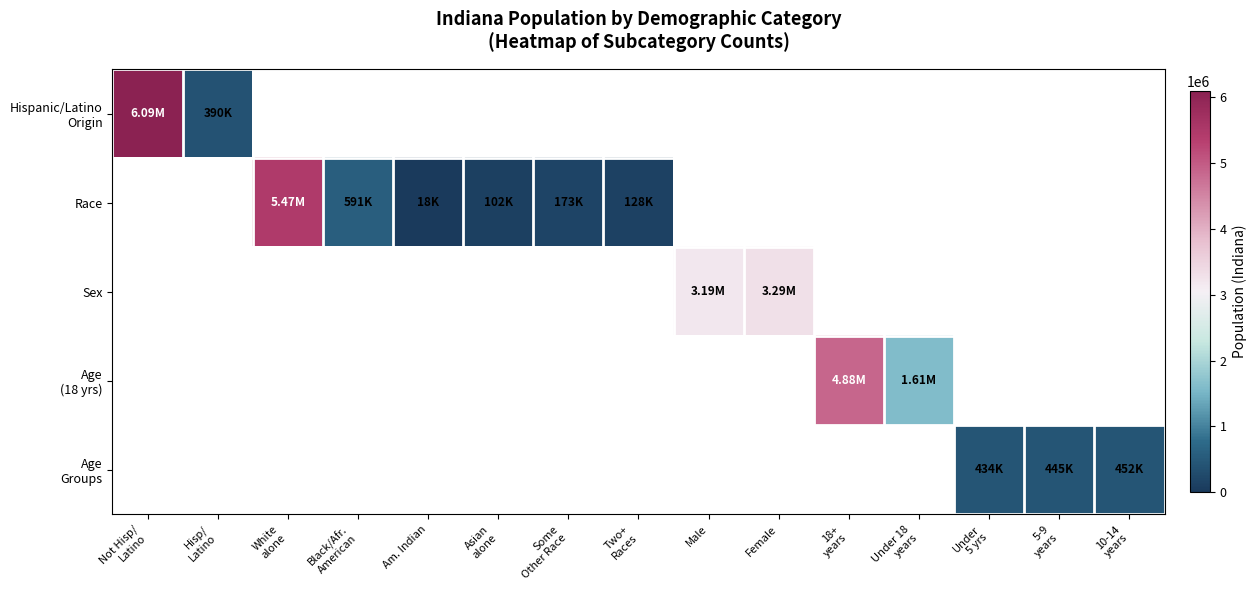

Which series has the largest range (max minus min)?

Hispanic/Latino Origin